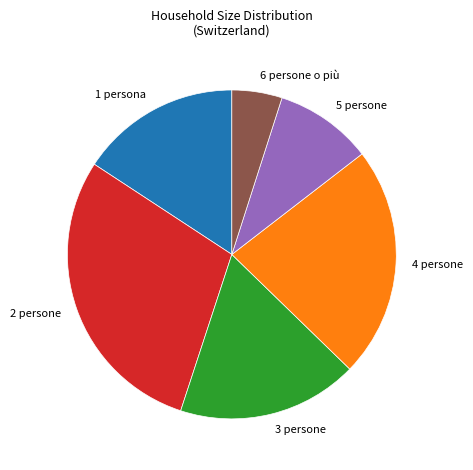

Rank the categories by value from lowest to highest.

6 persone o più, 5 persone, 1 persona, 3 persone, 4 persone, 2 persone